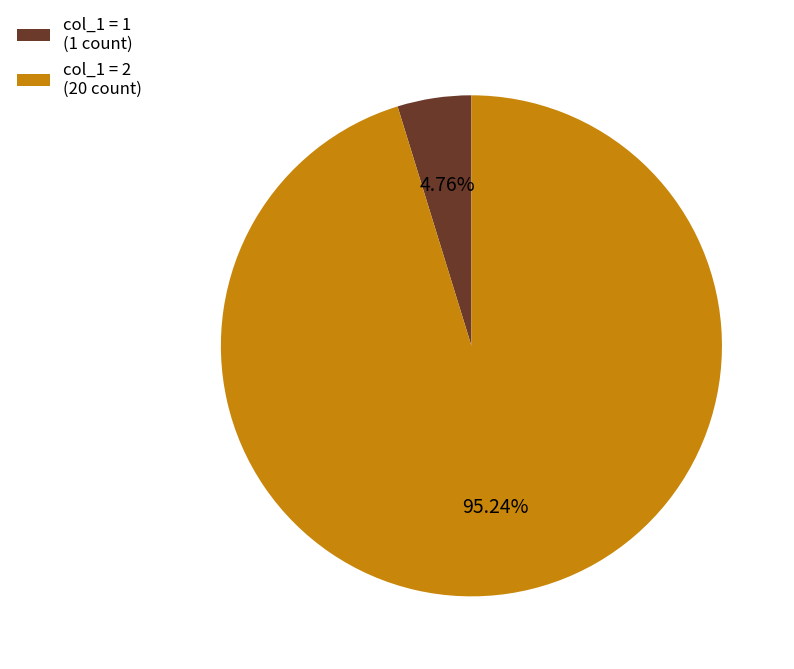

Does any single category account for the majority?

Yes